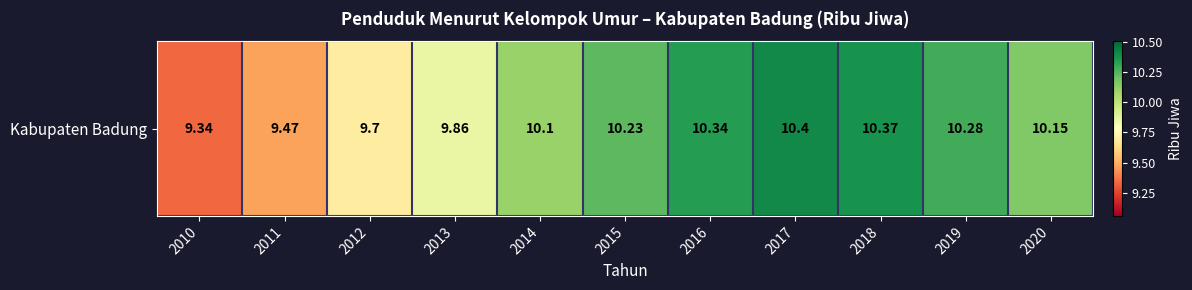

Where is the data nearest to the value 9?

2010